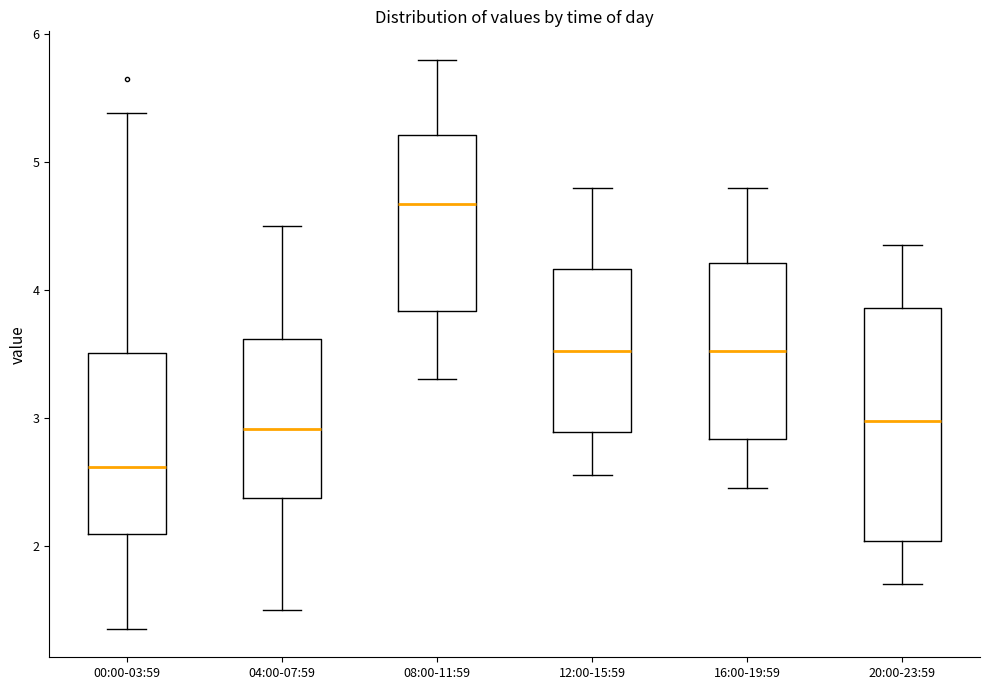

Where does the upper whisker of the box for 20:00-23:59 end on the y-axis? The values are not printed on the chart, so give them approximately, as read against the axis.

4.4